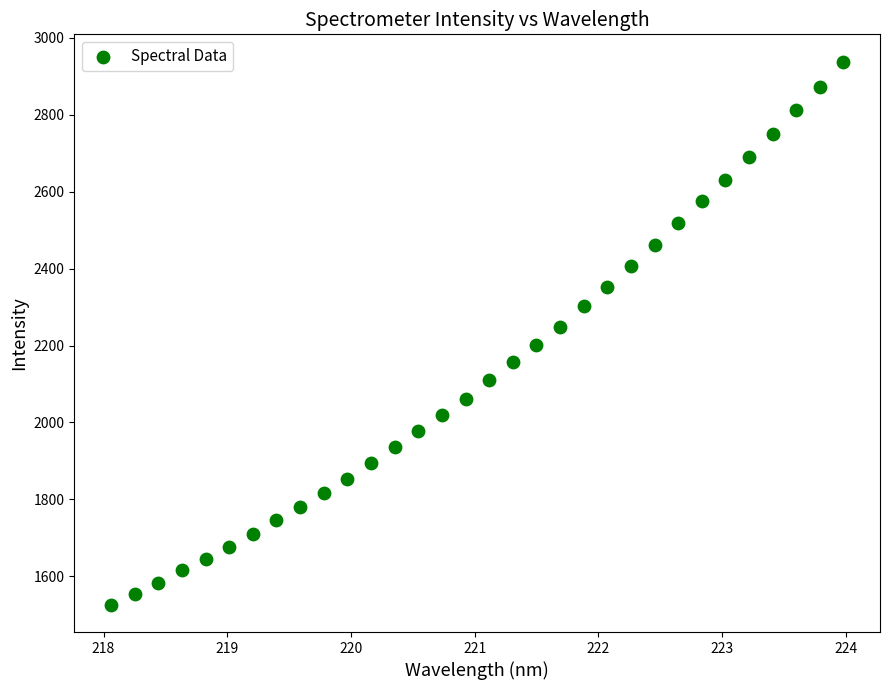

What is the range of Y values (max minus min)?

1412.3